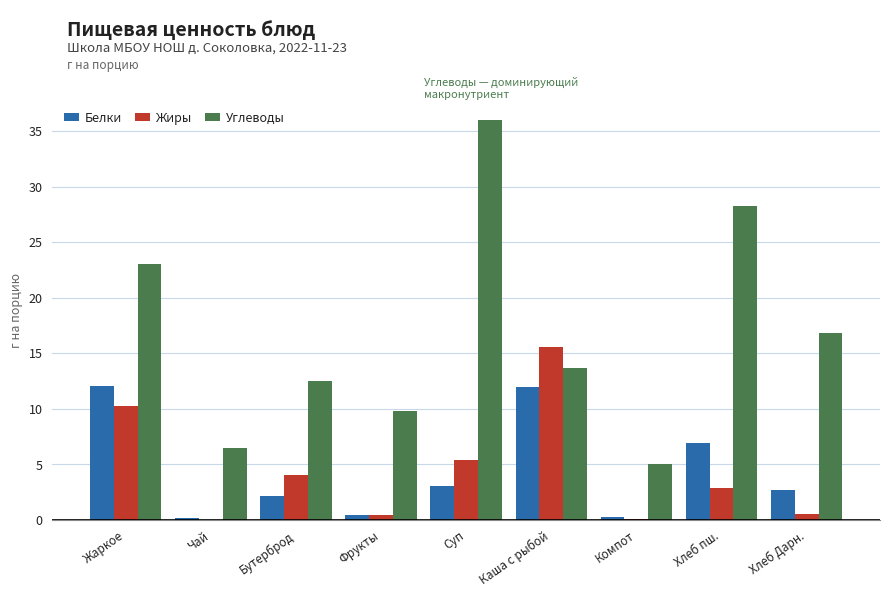

What is the sum of all Белки values?

39.7